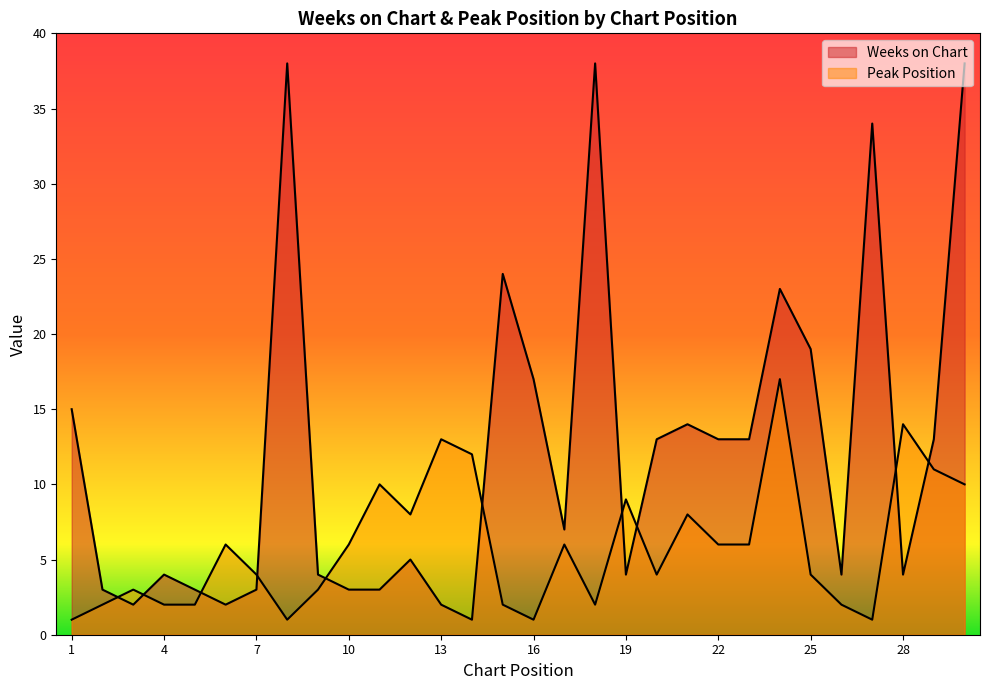

At which label does Peak Position first exceed 6?

11